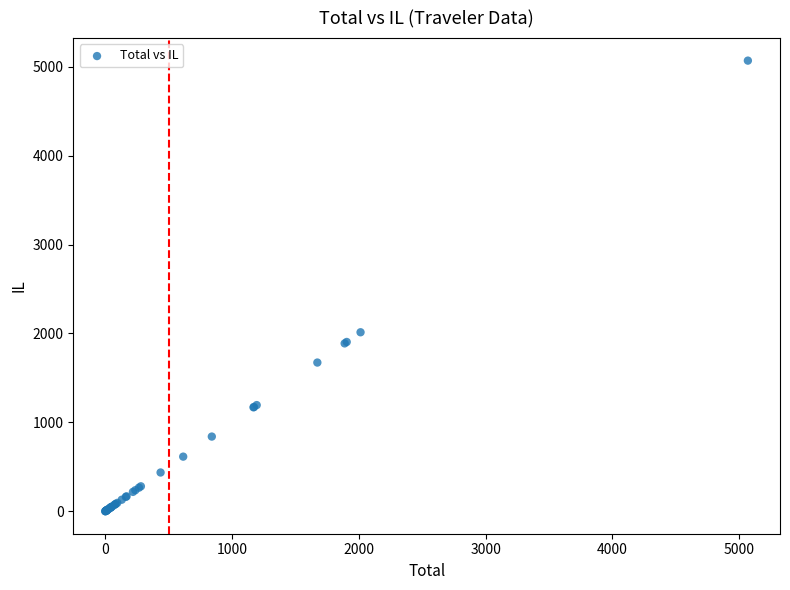

What Y value in the scatter plot is closest to 2535?

2013.9